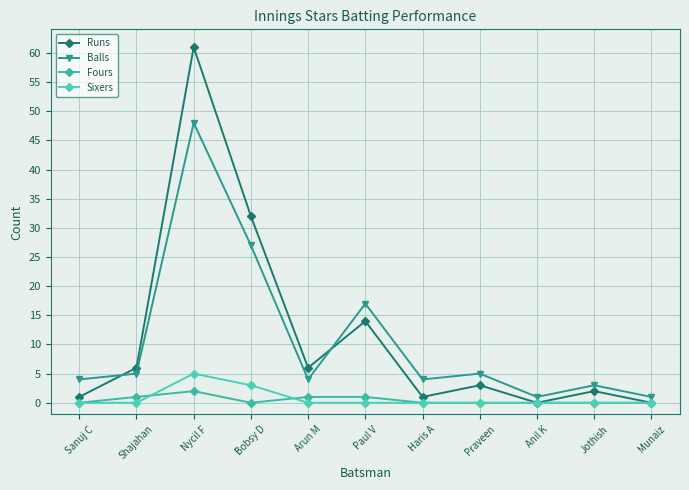

What is the lowest value of the Balls series?

1